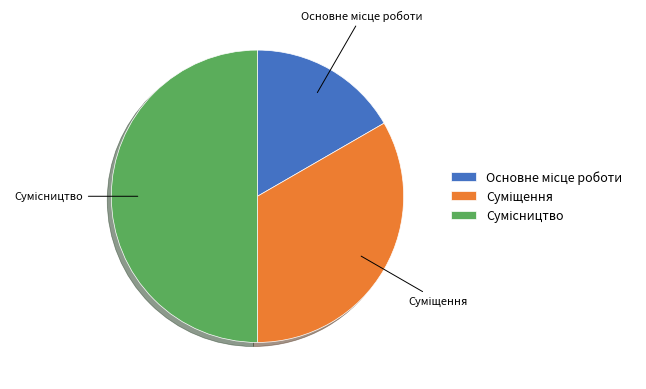

How many slices are in this pie chart?

3